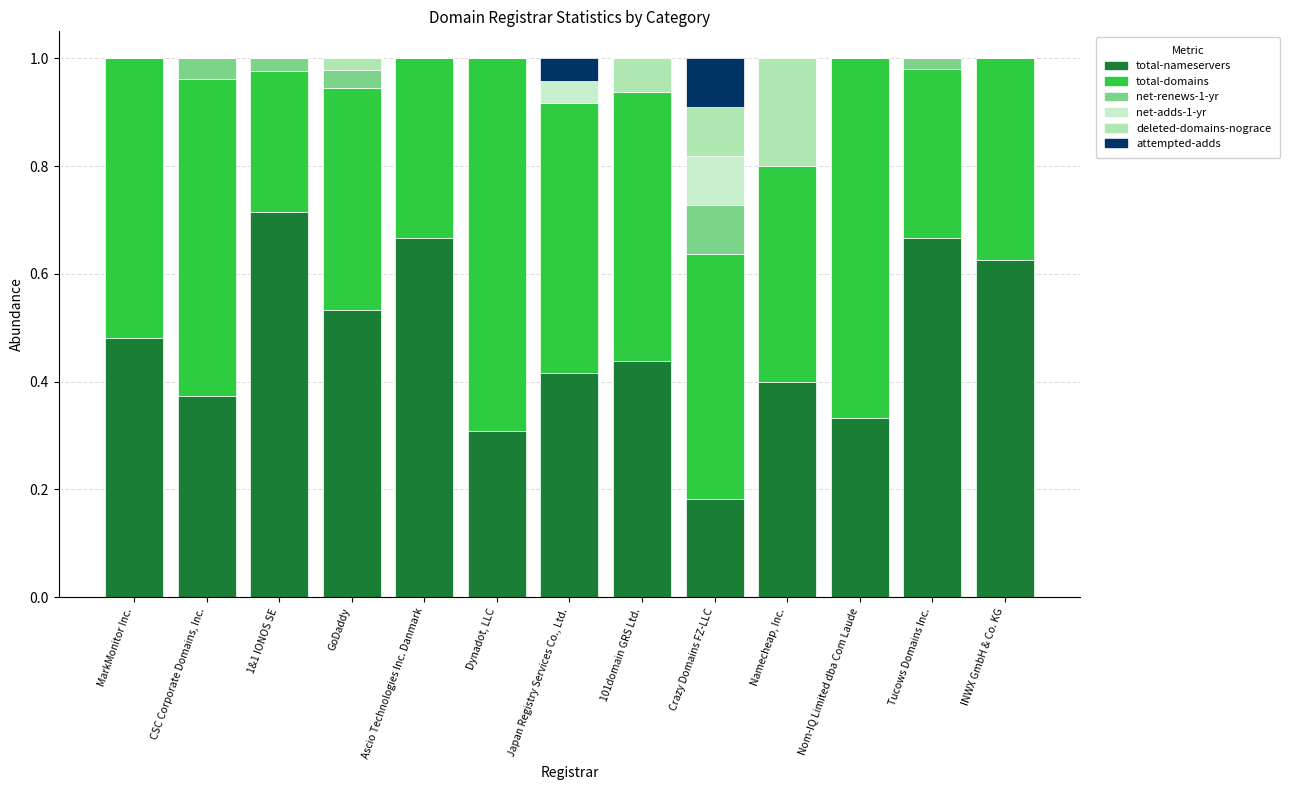

What is the difference between the maximum and minimum values in the deleted-domains-nograce series?

0.2